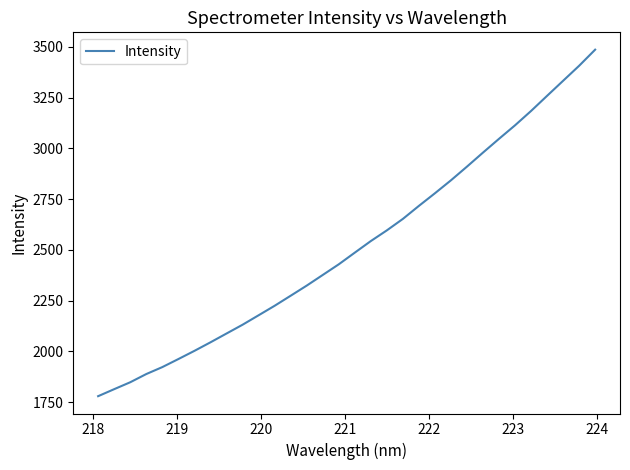

How many lines are shown in the chart?

1